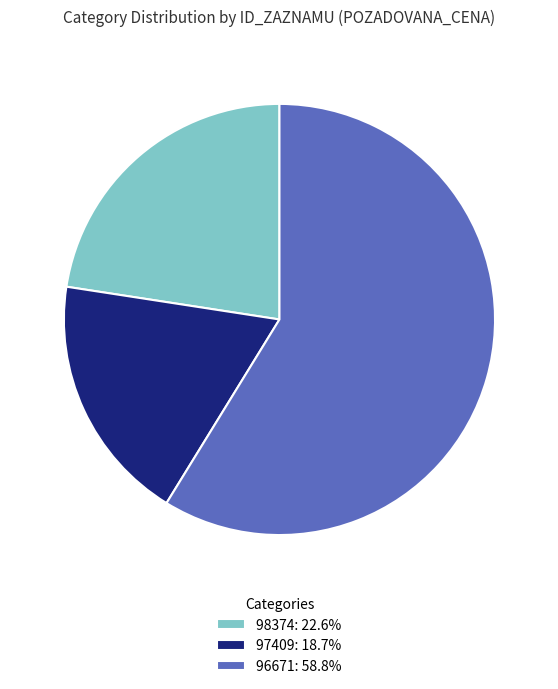

How many segments does this pie chart have?

3